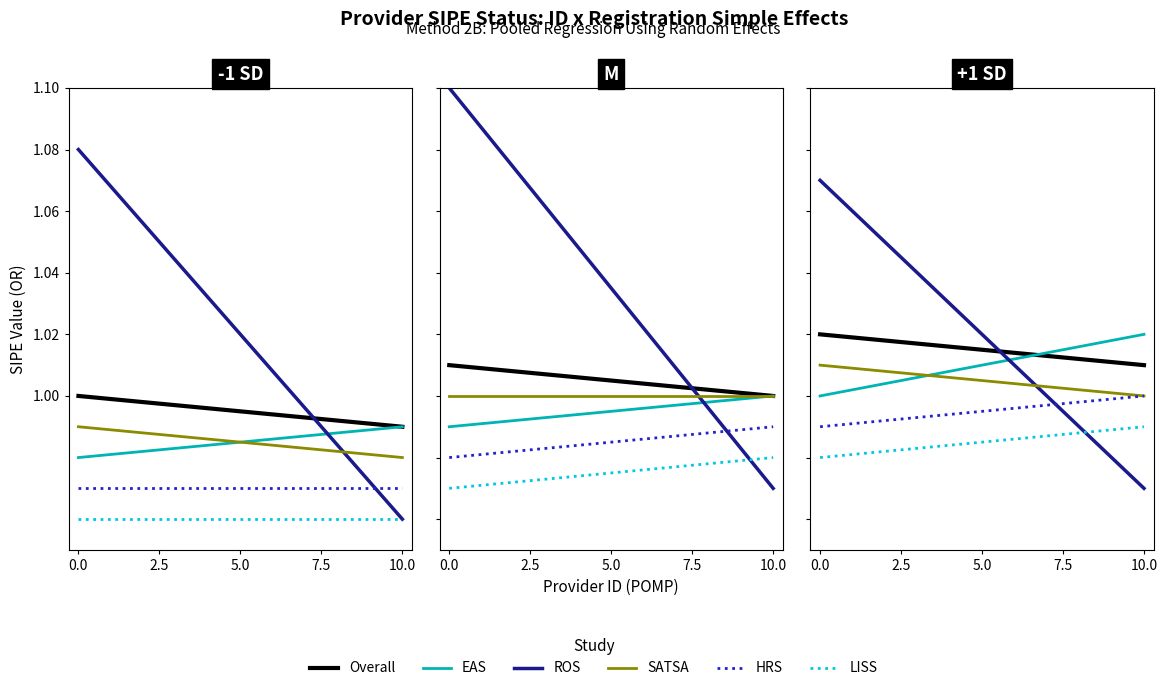

Reading left to right, list all the values displayed in this chart.

Overall: 0.0=1.0	2.5=1.0	5.0=1.0	7.5=1.0	10.0=1.0
EAS: 0.0=1.0	2.5=1.0	5.0=1.0	7.5=1.0	10.0=1.0
ROS: 0.0=1.1	2.5=1.0	5.0=1.0	7.5=1.0	10.0=1.0
SATSA: 0.0=1.0	2.5=1.0	5.0=1.0	7.5=1.0	10.0=1.0
HRS: 0.0=1.0	2.5=1.0	5.0=1.0	7.5=1.0	10.0=1.0
LISS: 0.0=1.0	2.5=1.0	5.0=1.0	7.5=1.0	10.0=1.0